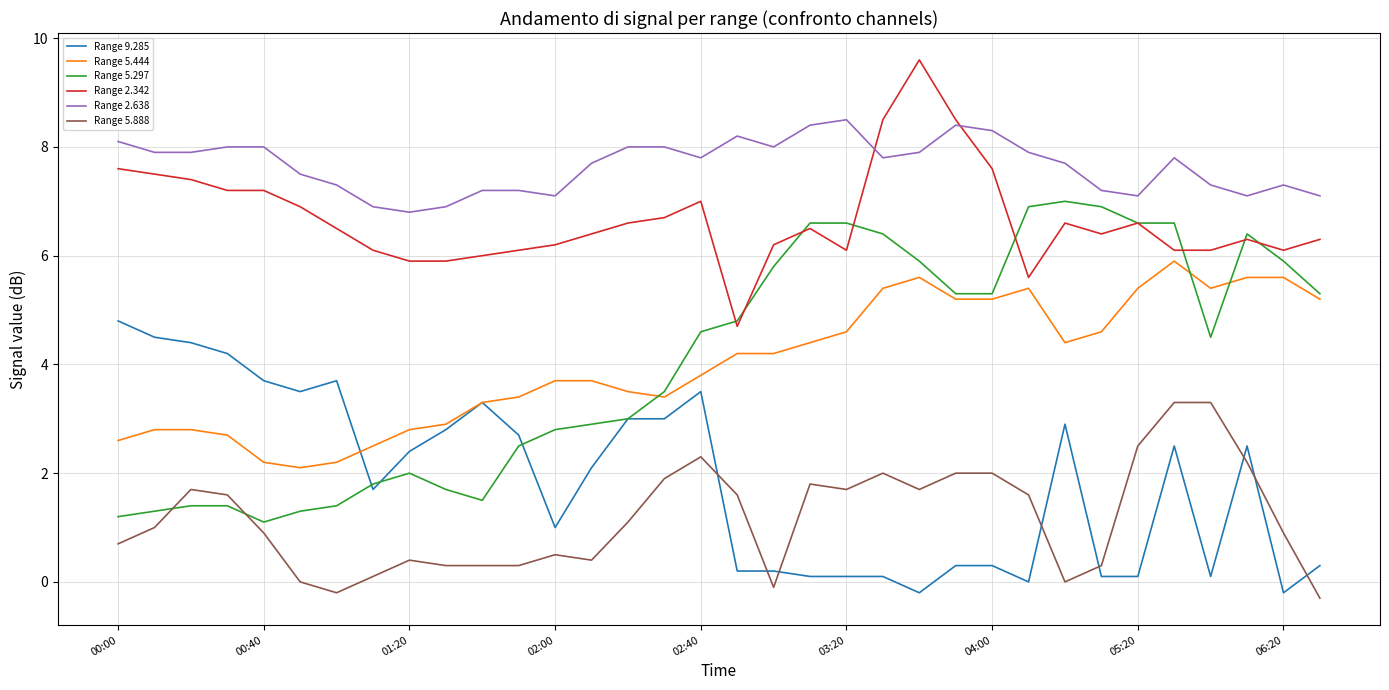

How many lines are shown in the chart?

6